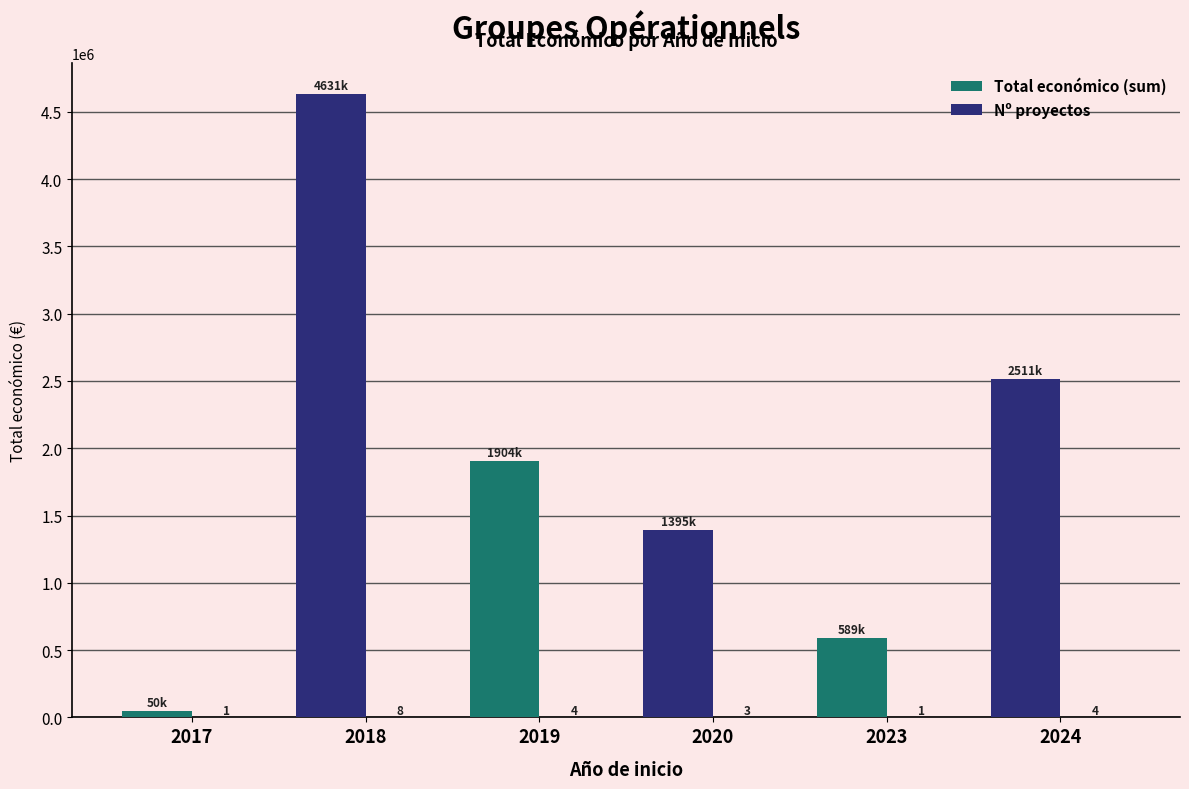

Count the number of categories in the chart.

6